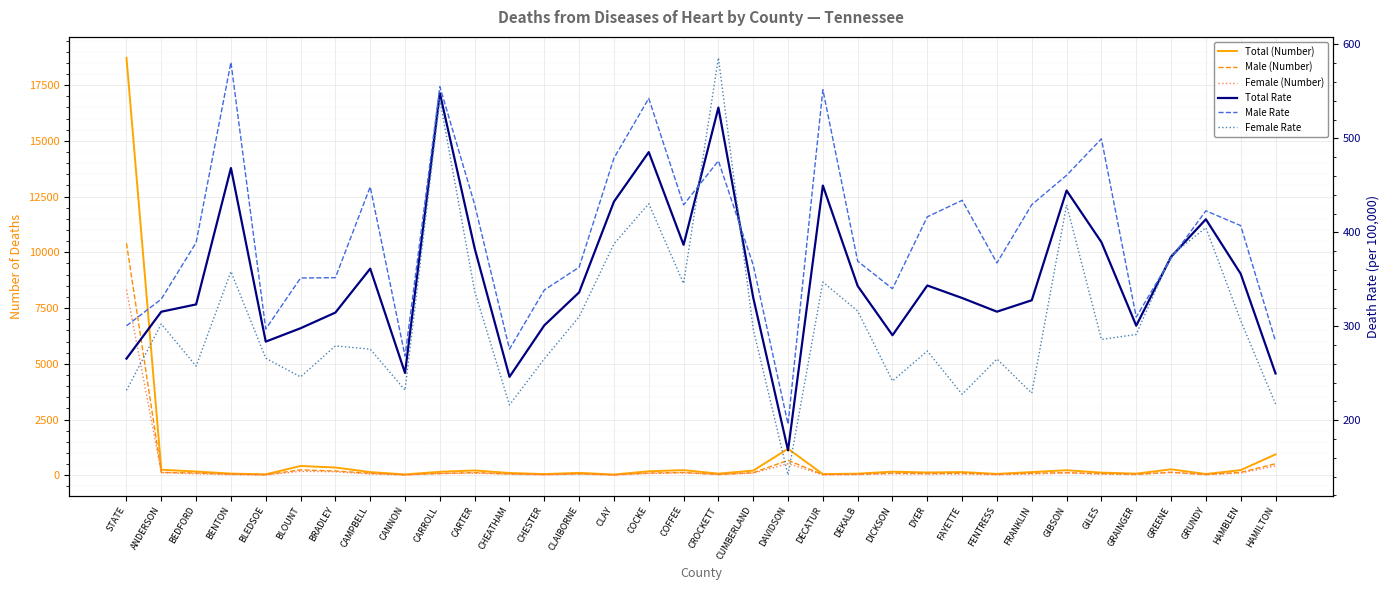

What is the sum of the Female Rate values at FRANKLIN and CHESTER?

494.2